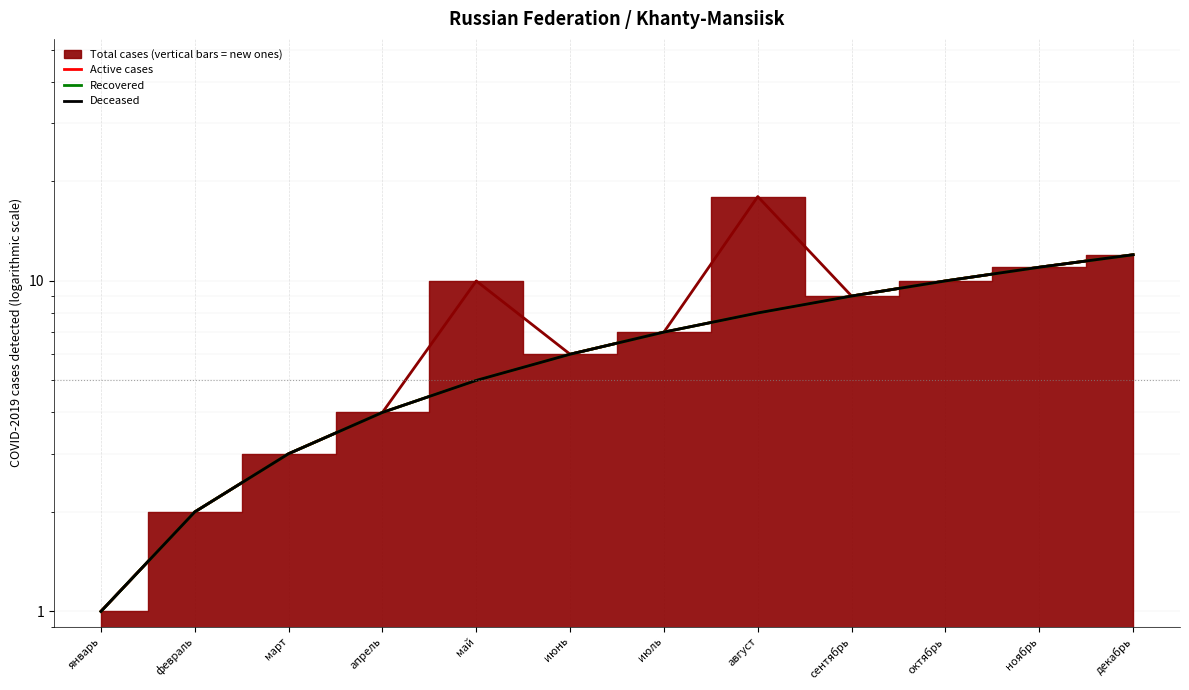

What is the average value of the Recovered series?

6